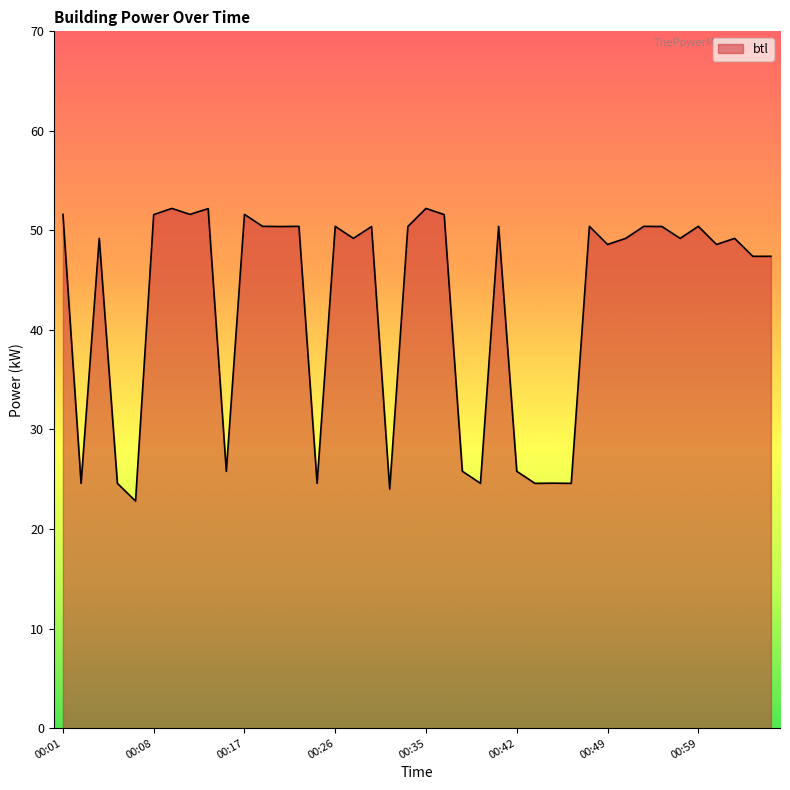

What is the minimum value shown in the chart?

22.8